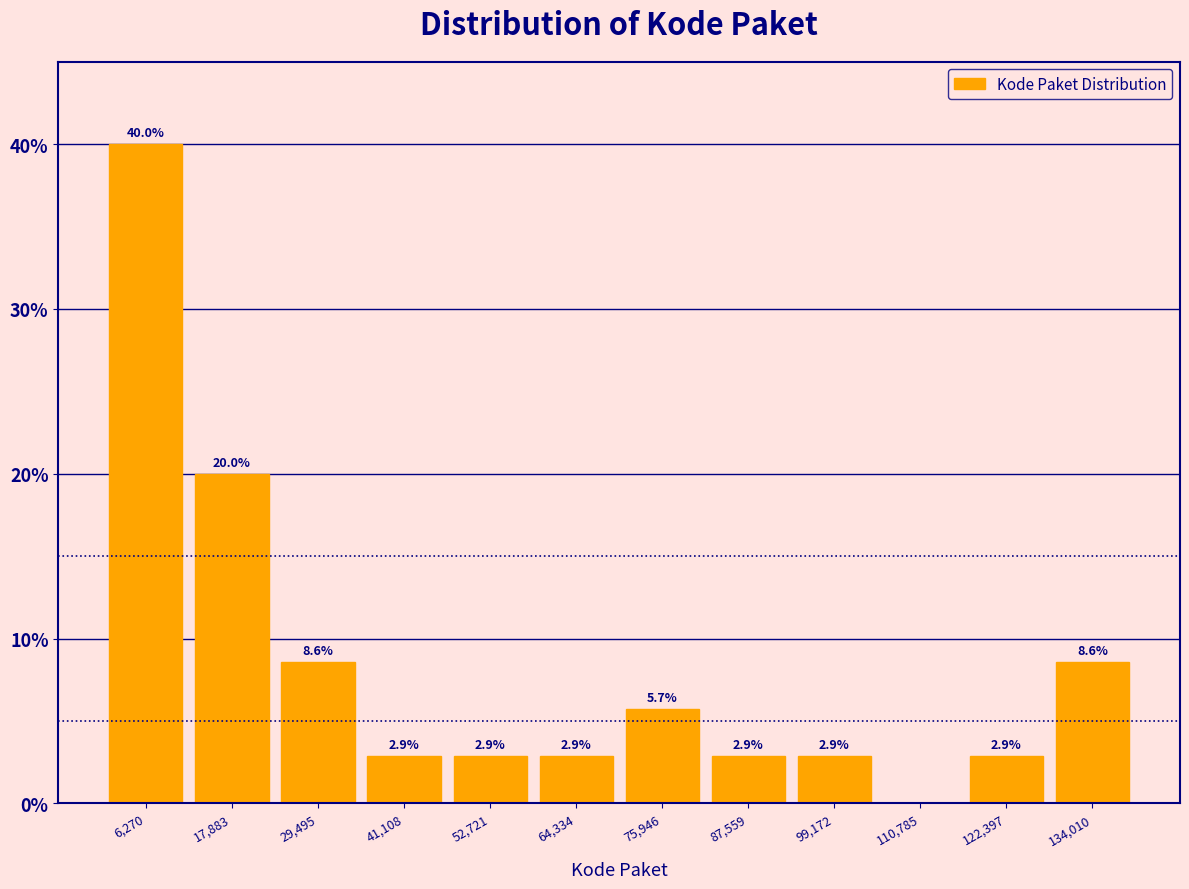

Over which range of the x-axis is the bar tallest?

0 to 12000